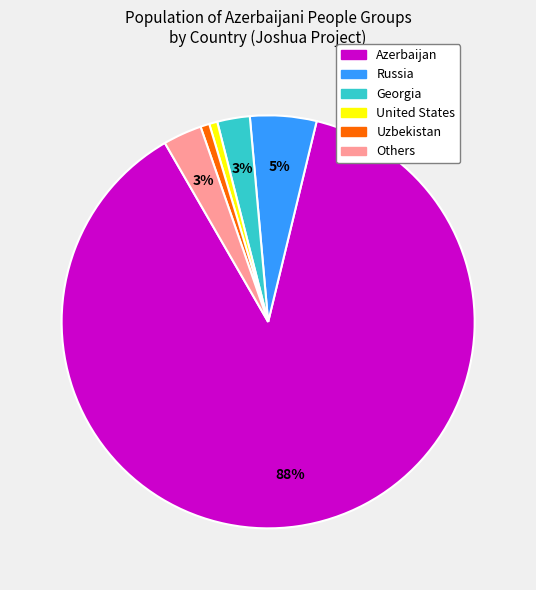

Is there a majority slice in this chart?

Yes